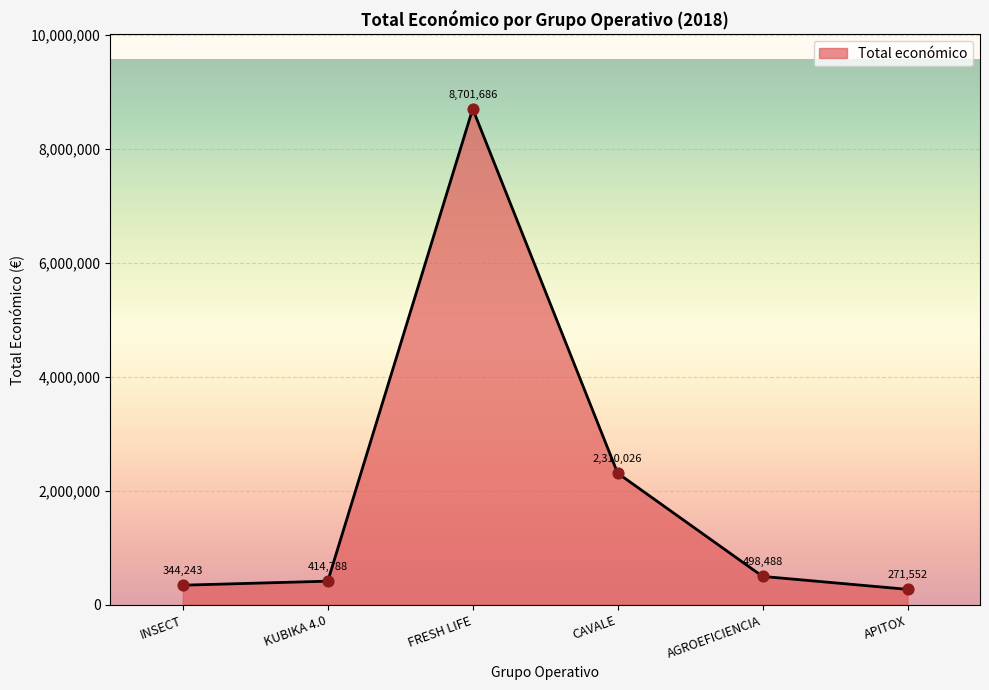

What is the change in value from INSECT to KUBIKA 4.0?

+70545